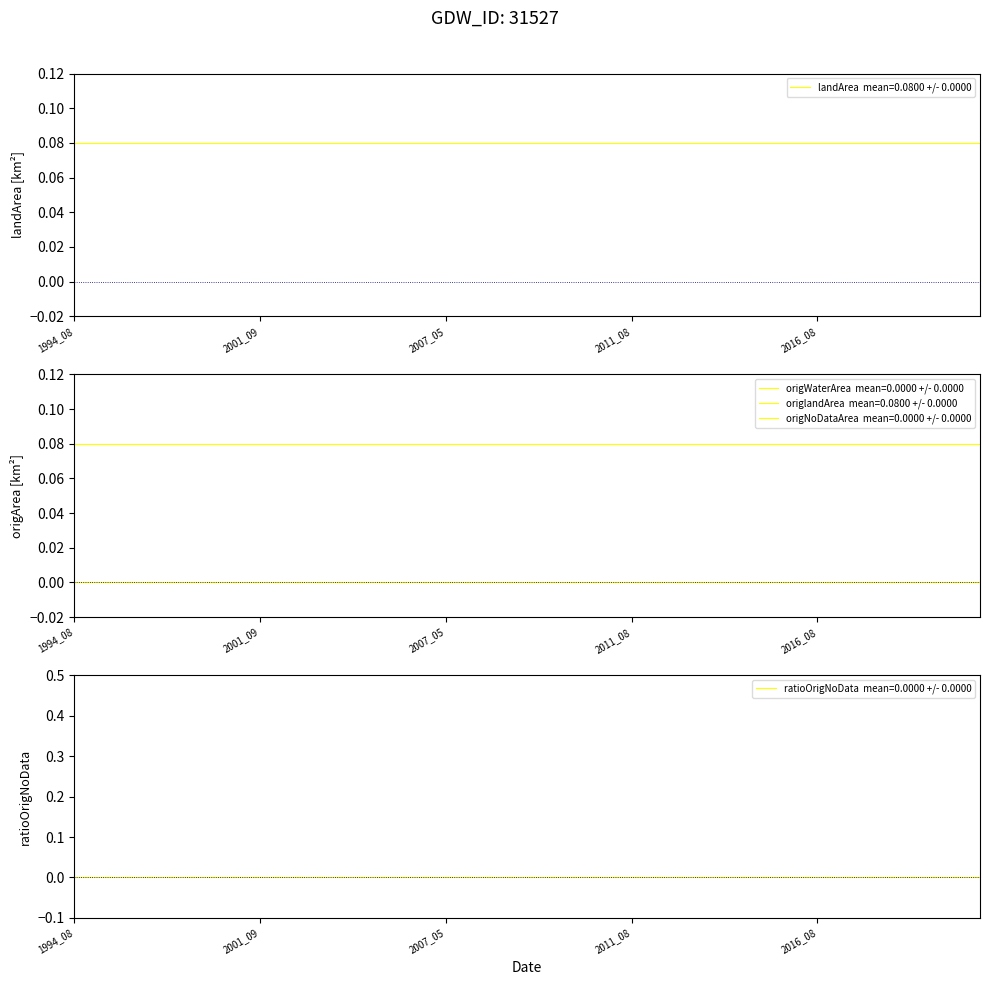

Which has a higher value, 1996_09 or 2011_08?

1996_09